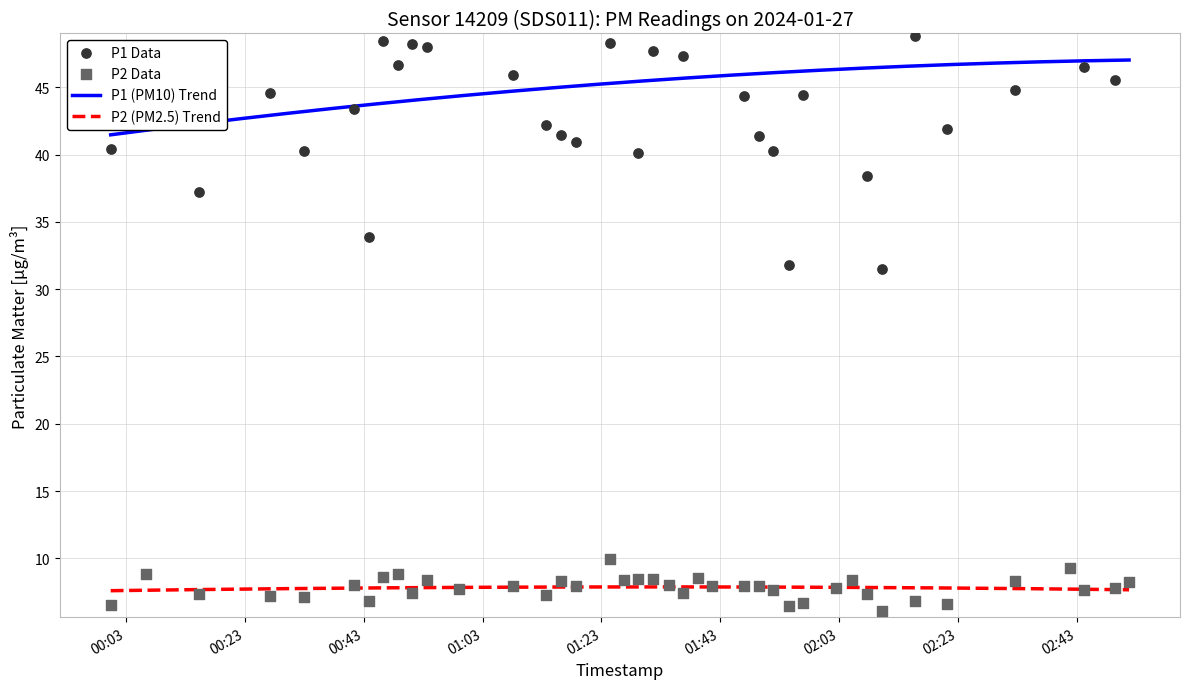

At how many categories does at least one series exceed 46?

18